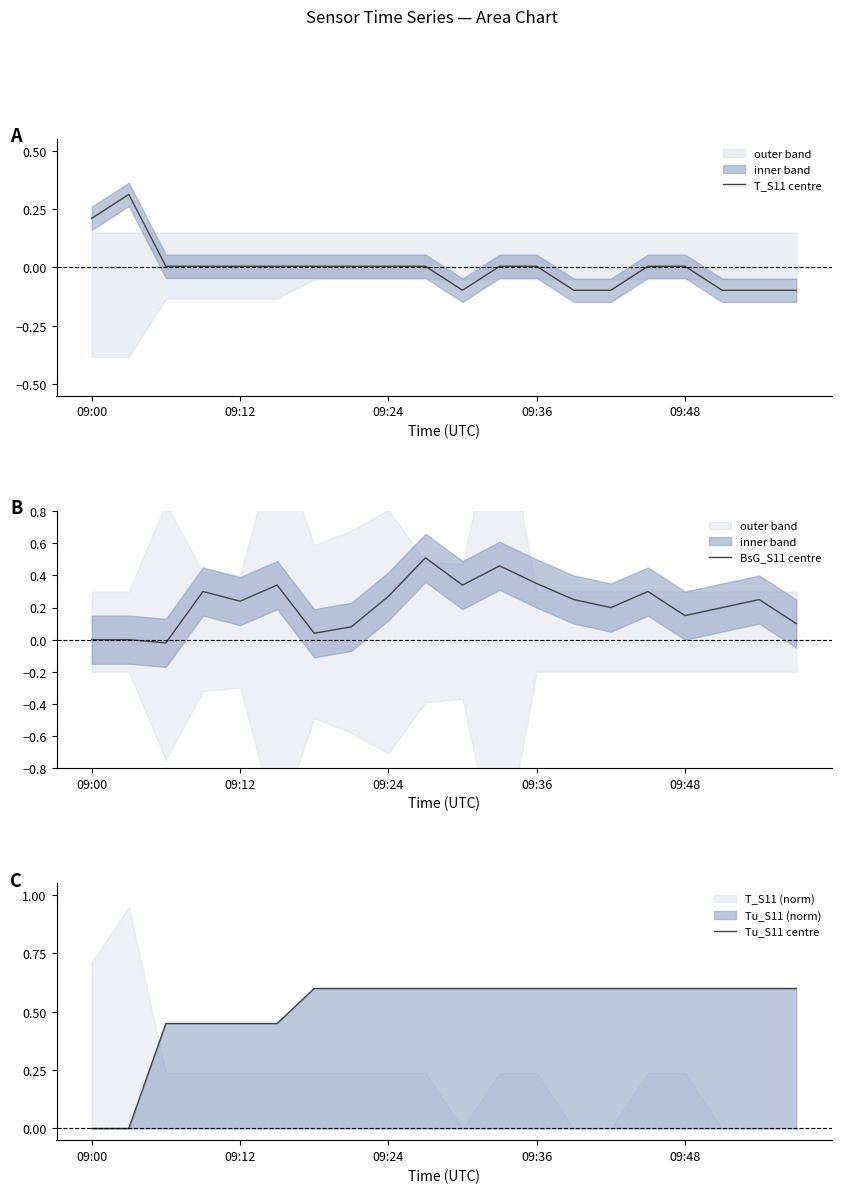

What is the maximum value for Tu_S11 centre?

0.6